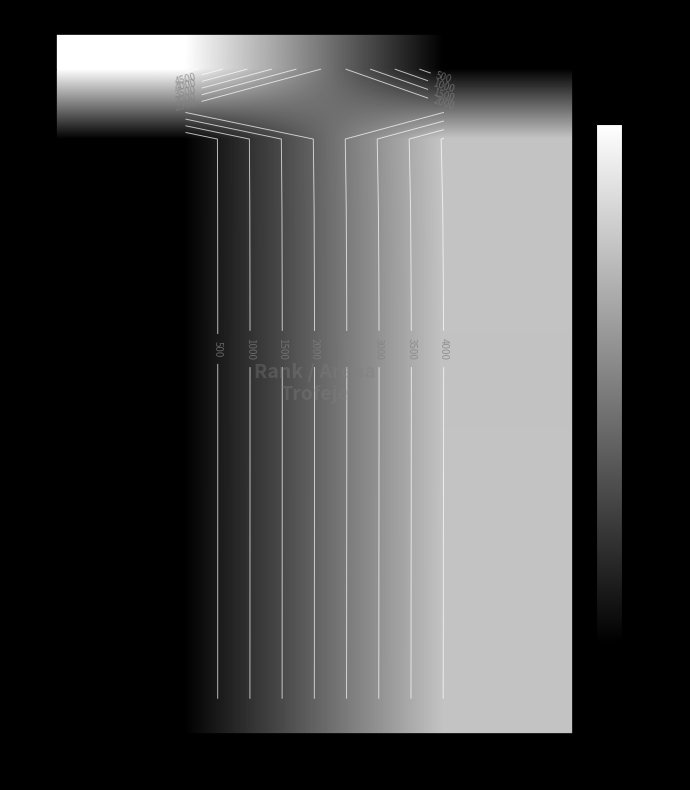

At which category is the sum across all series the highest?

Arena 12